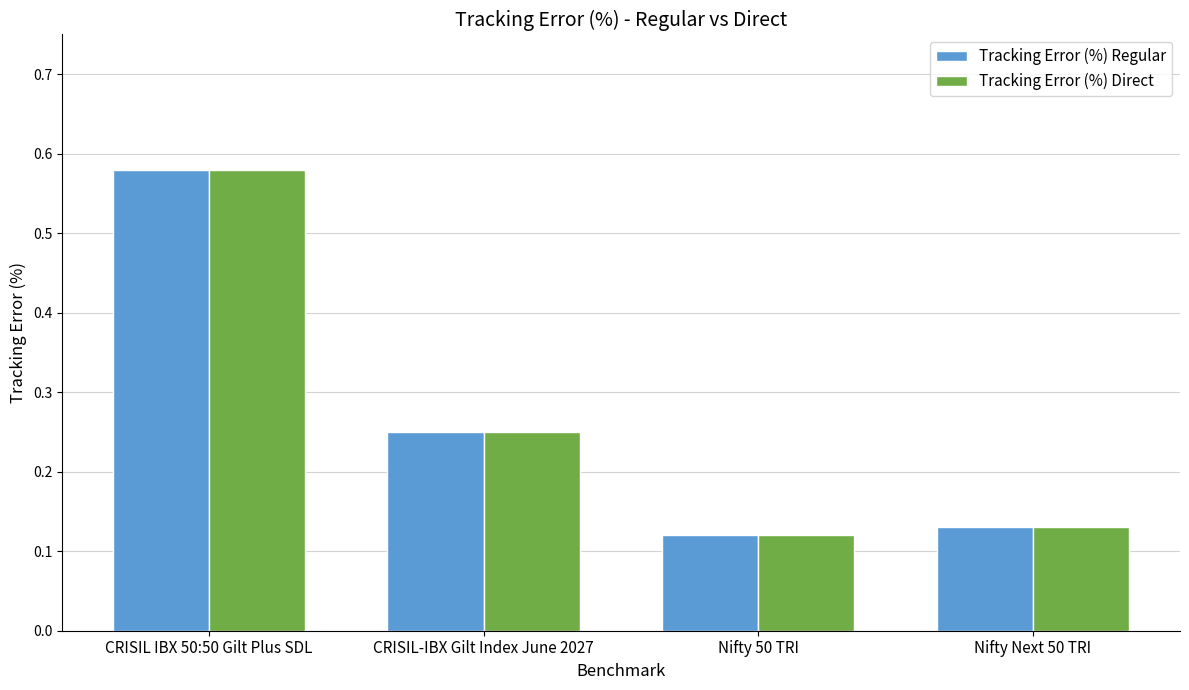

At which category is the sum across all series the highest?

CRISIL IBX 50:50 Gilt Plus SDL